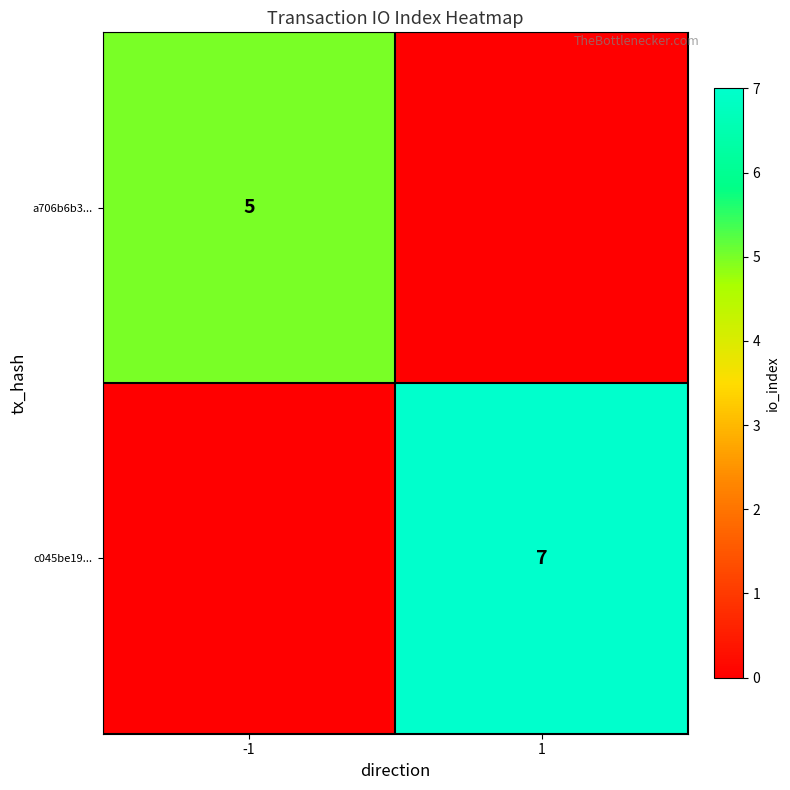

What is the total value across all series at -1?

5